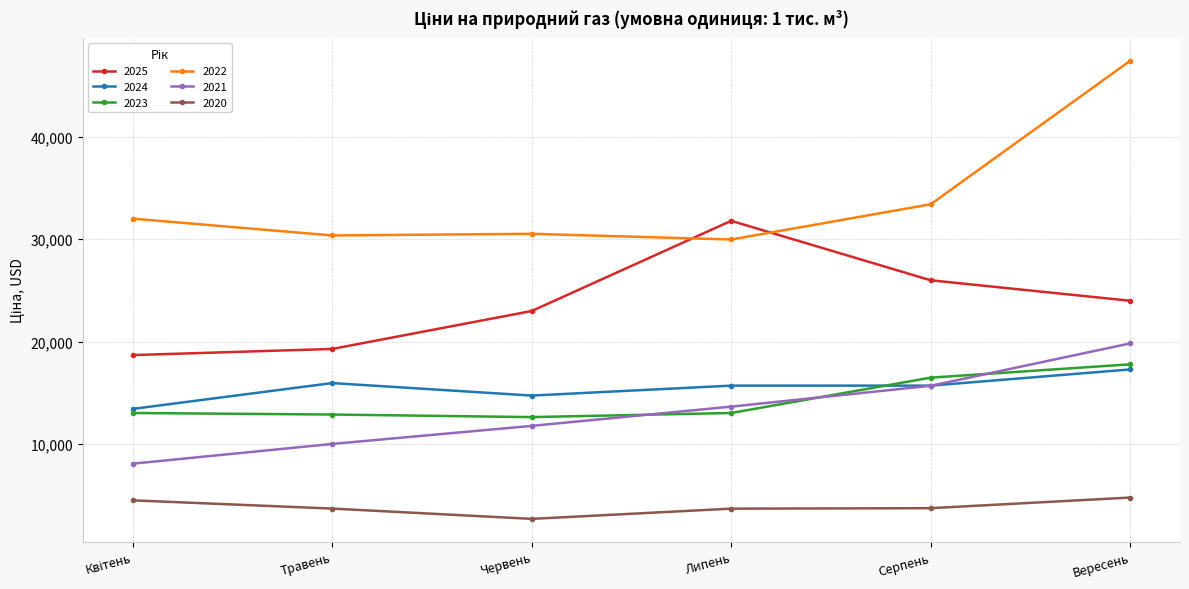

Which series changed the most between Травень and Серпень?

2025